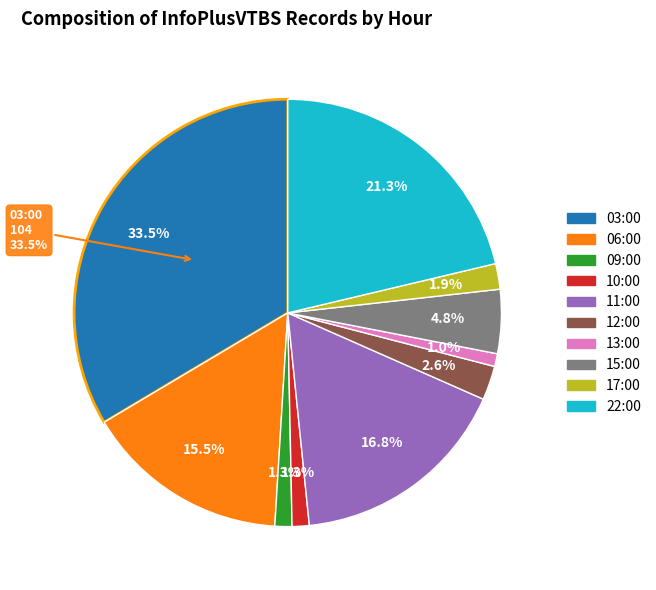

What is the change in value from 12:00 to 17:00?

-2